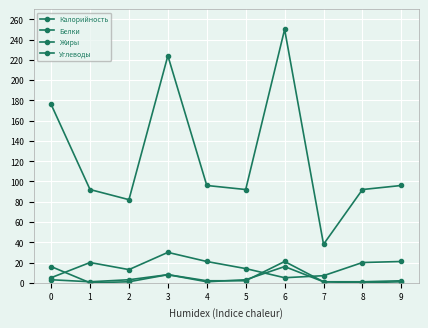

Reading left to right, extract all data points from this chart.

Калорийность: 176	92	82	224	96	92	250	38	92	96
Белки: 3	1	3	8	2	2	21	1	1	2
Жиры: 16	0	1	8	1	3	16	1	0	1
Углеводы: 5	20	13	30	21	14	5	7	20	21